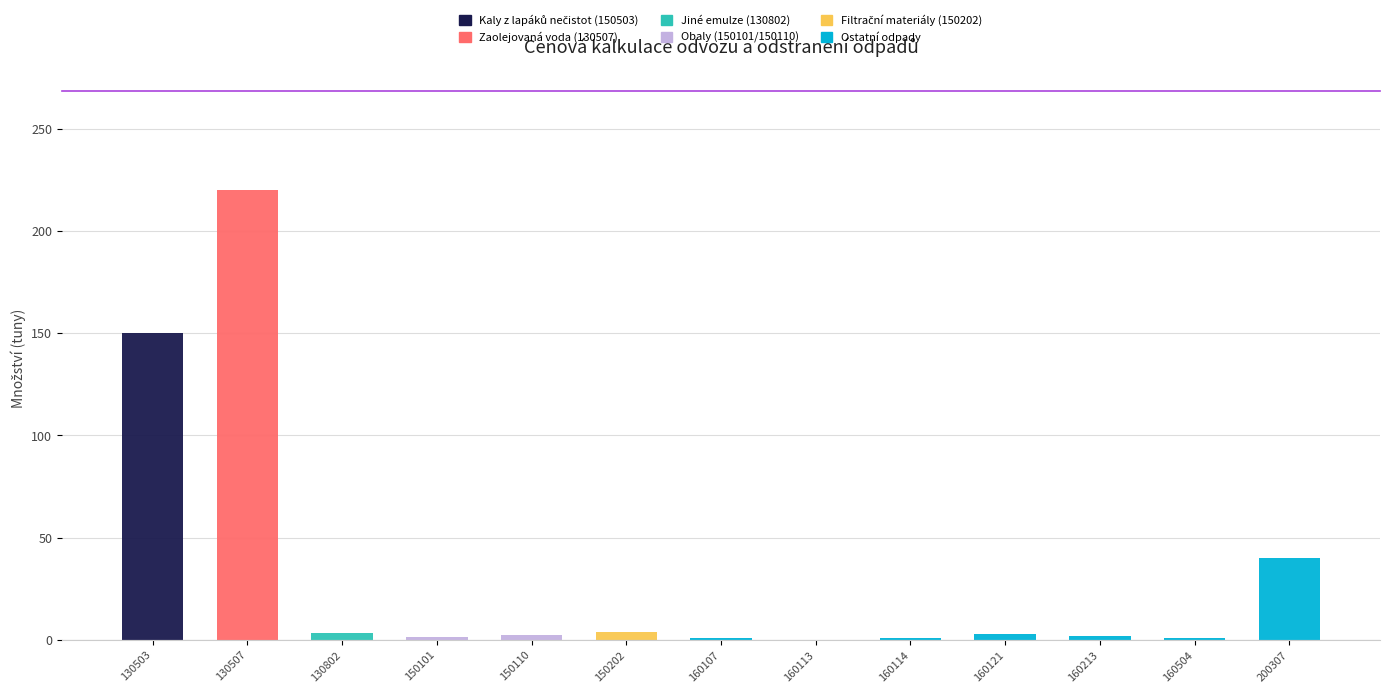

Does the chart contain stacked bars?

Yes